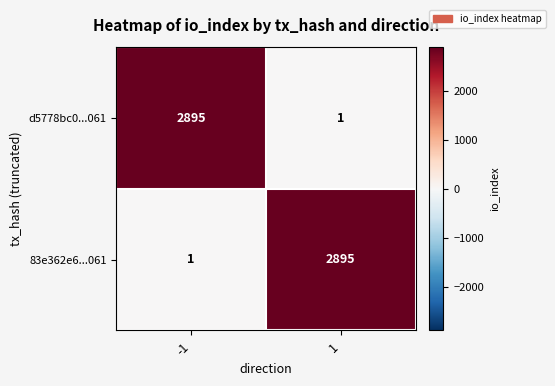

The d5778bc0...061 series shows 4835 at -1. True or false?

False